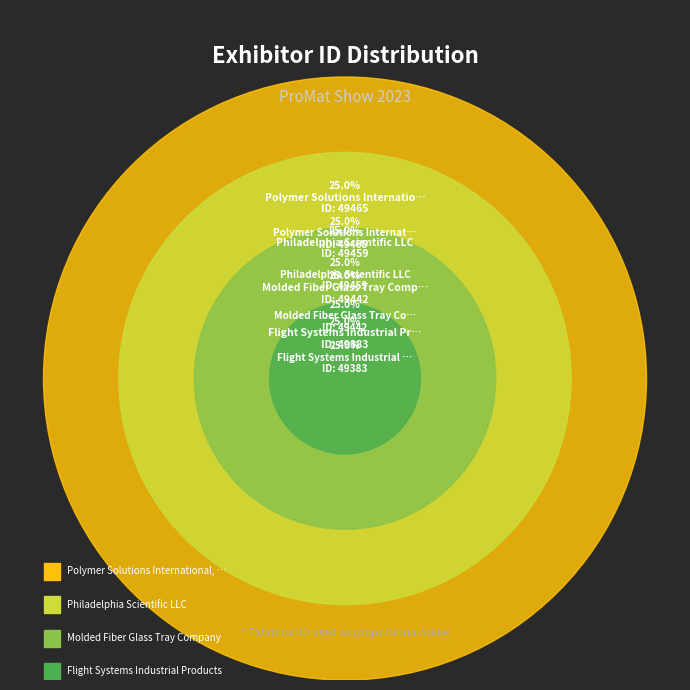

To the nearest percent, what percentage of the pie is Philadelphia Scientific LLC?

25%